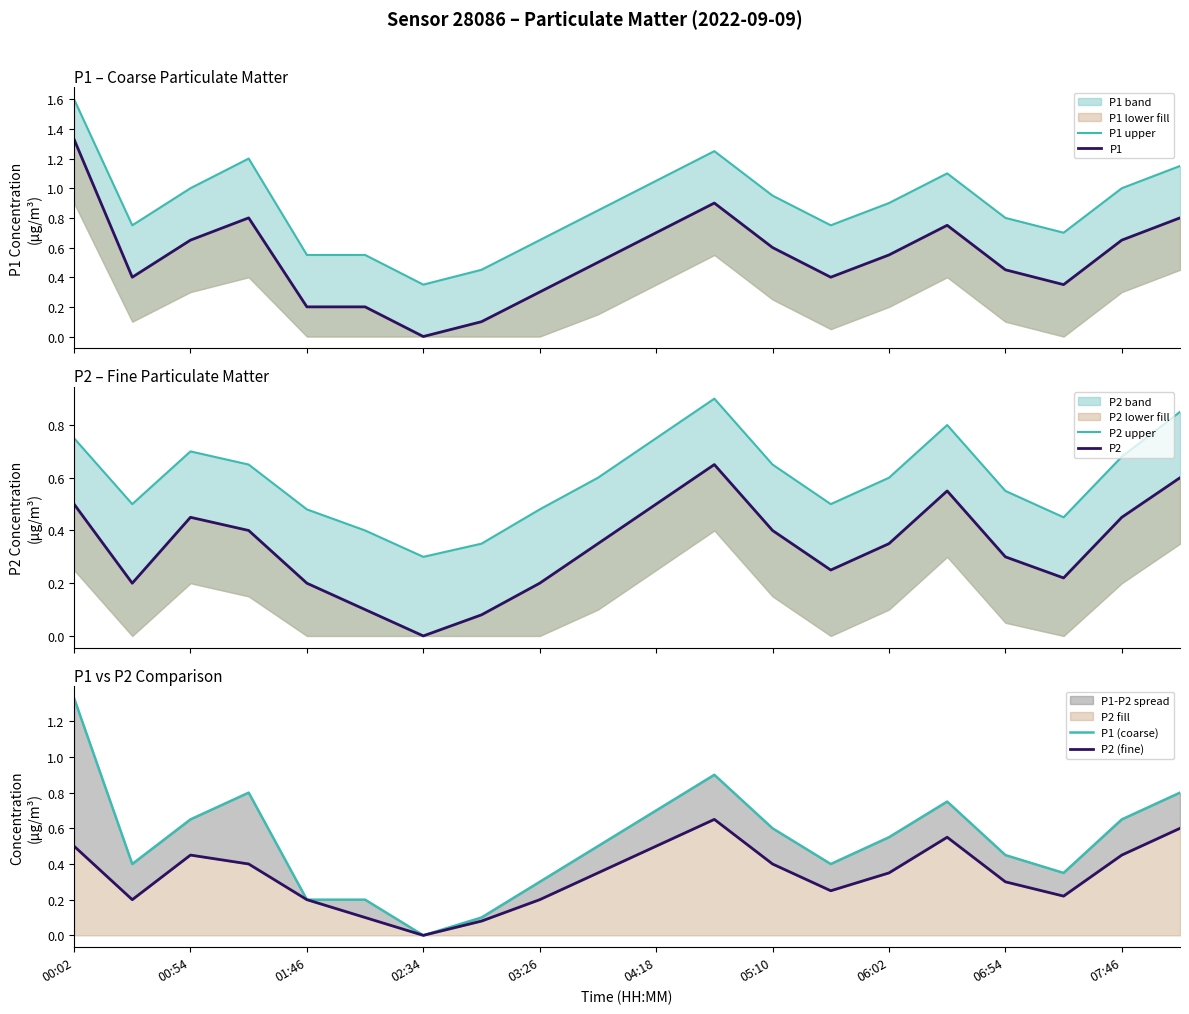

How many P2 (fine) values are between 0 and 1?

20